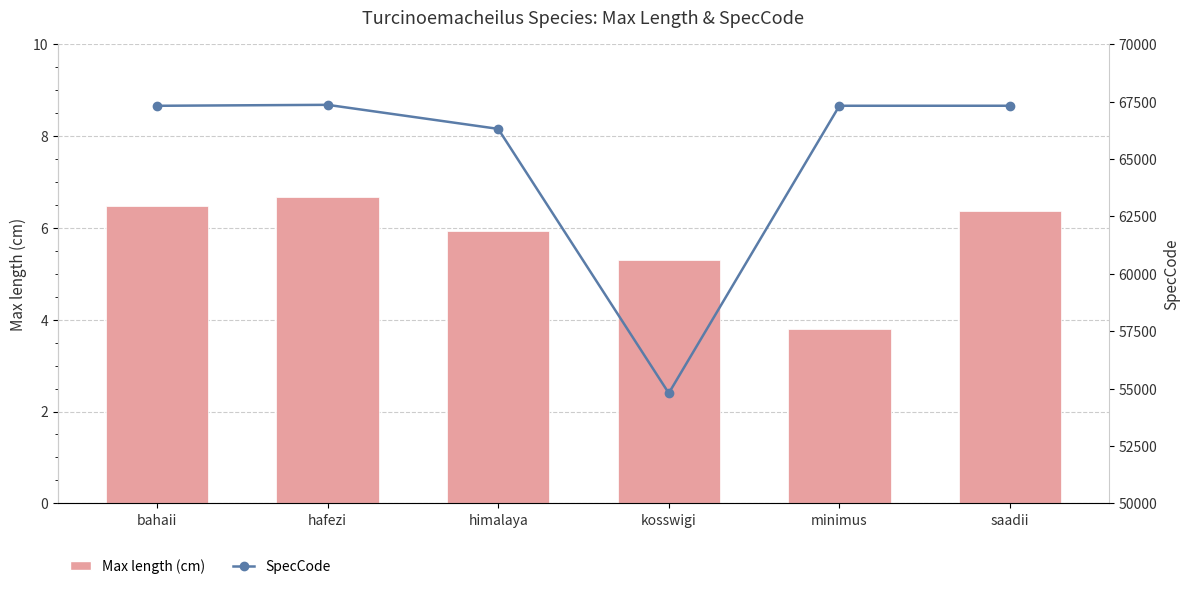

Are the bars grouped side by side (vs. stacked)?

Yes